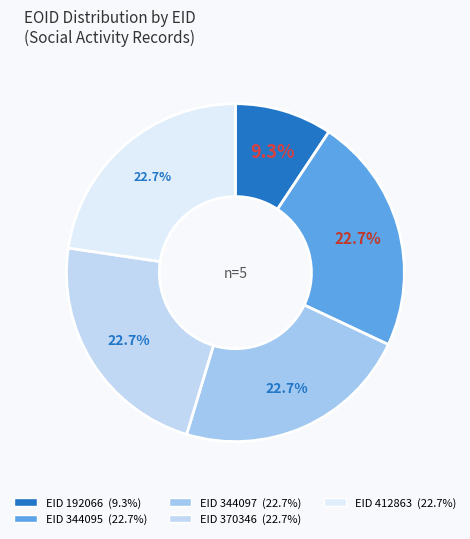

Count the number of slices in the pie.

5